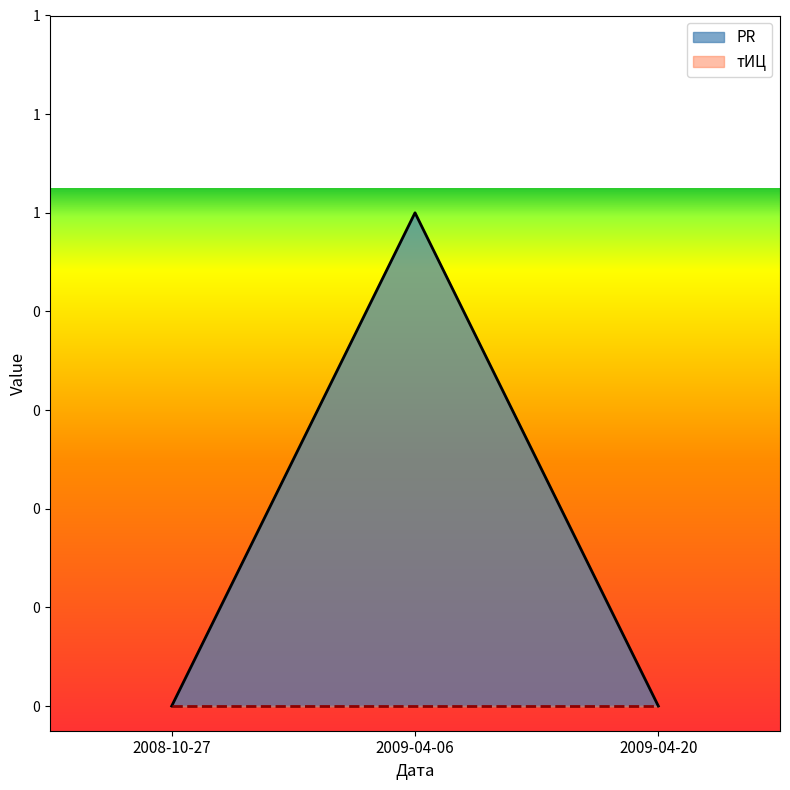

Reading right to left, what are all the values shown in this chart?

2009-04-20=0	2009-04-06=1	2008-10-27=0